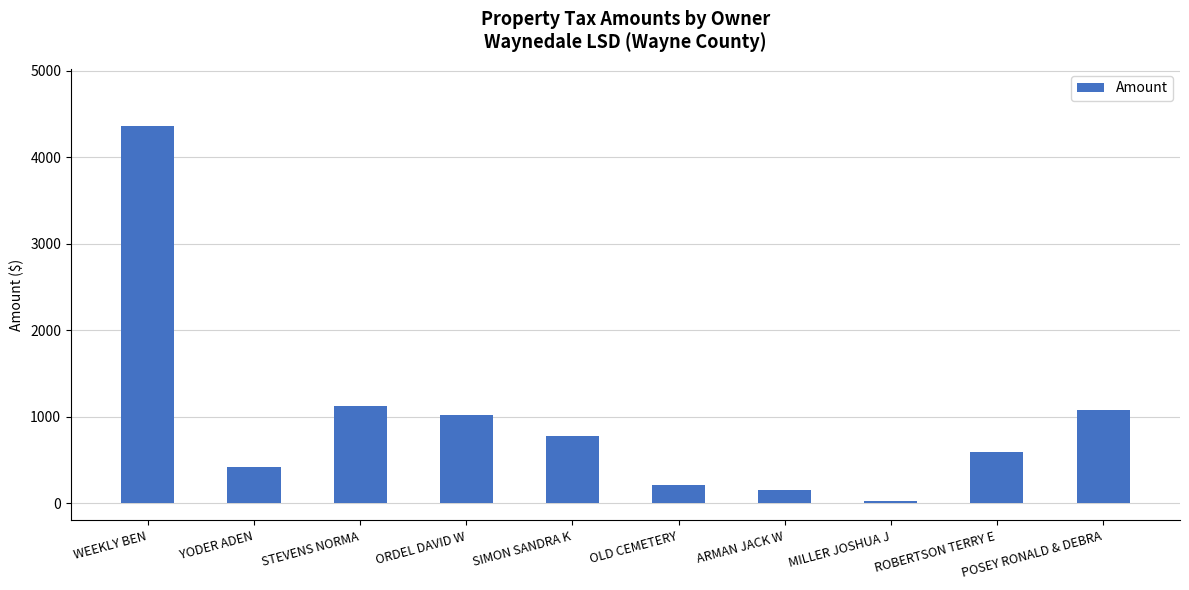

How many data points does each series have?

10